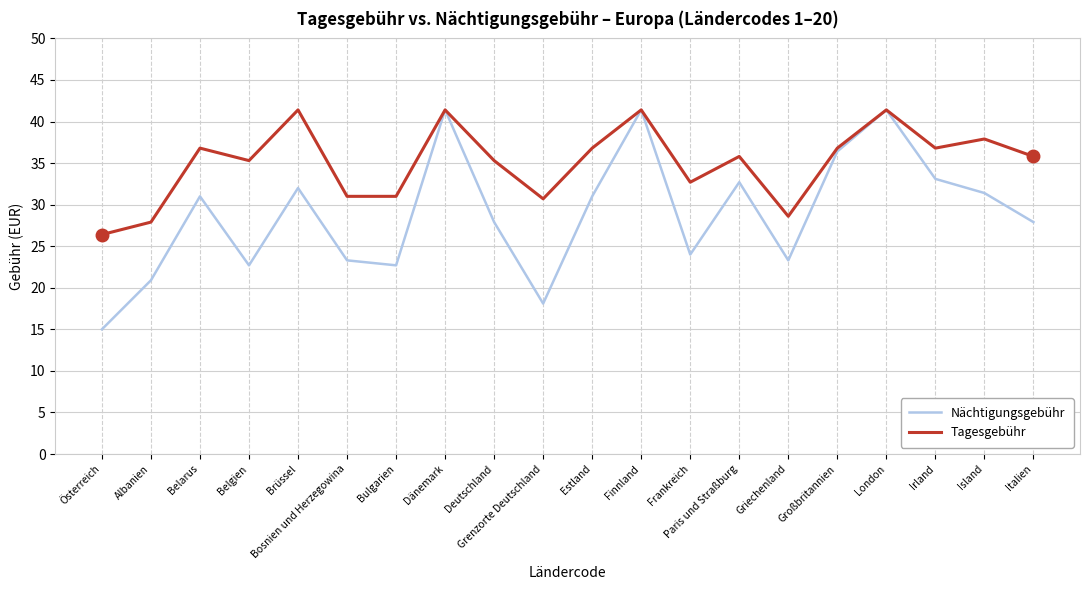

Rank the series at Deutschland from highest to lowest value.

Tagesgebühr, Nächtigungsgebühr